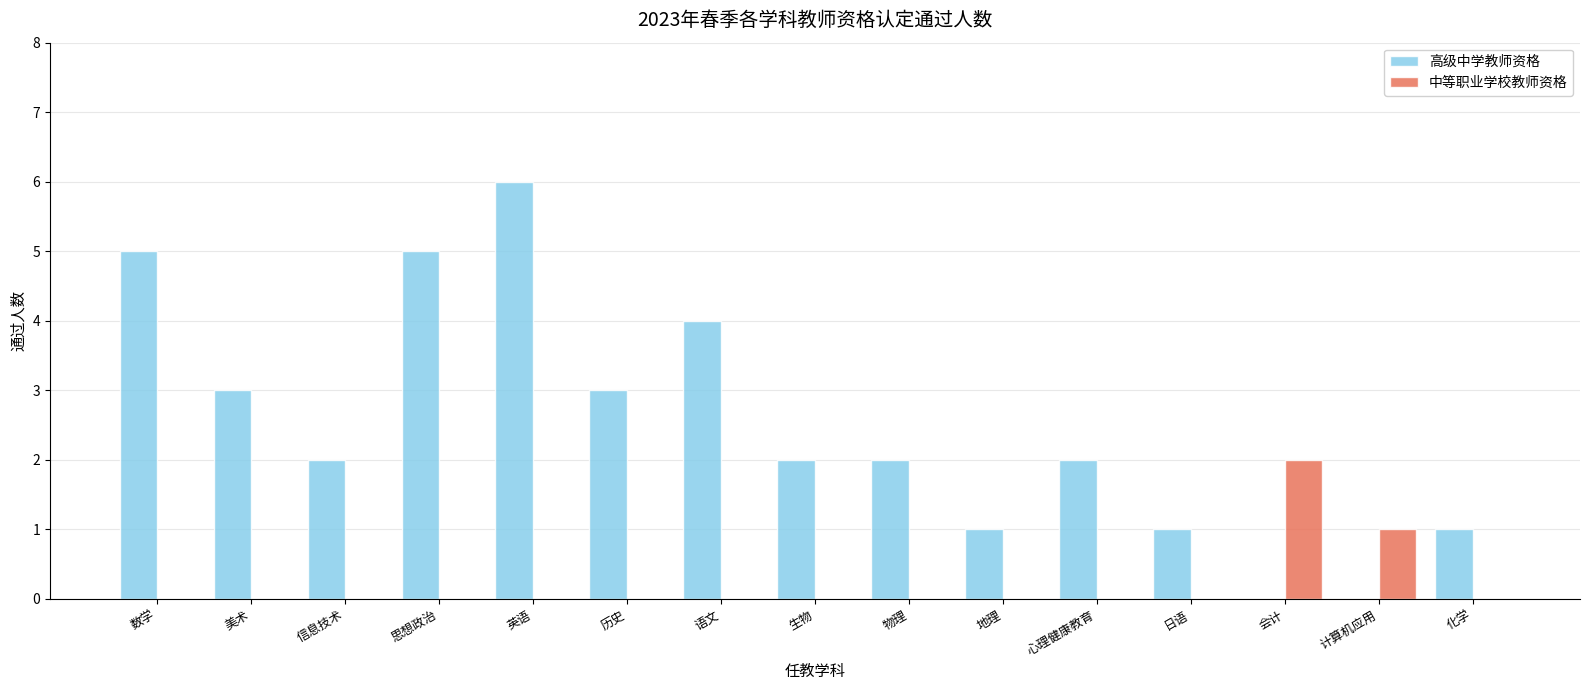

At which category is the sum across all series the highest?

英语